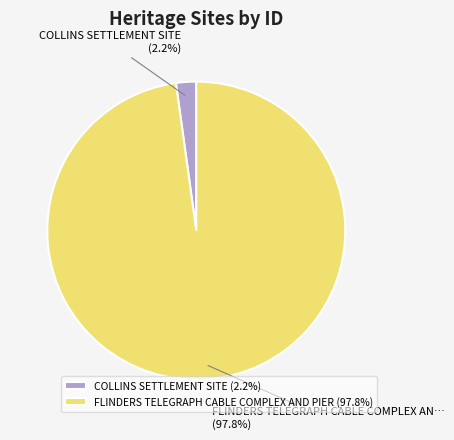

Is COLLINS SETTLEMENT SITE (2.2%) the majority of the pie?

No